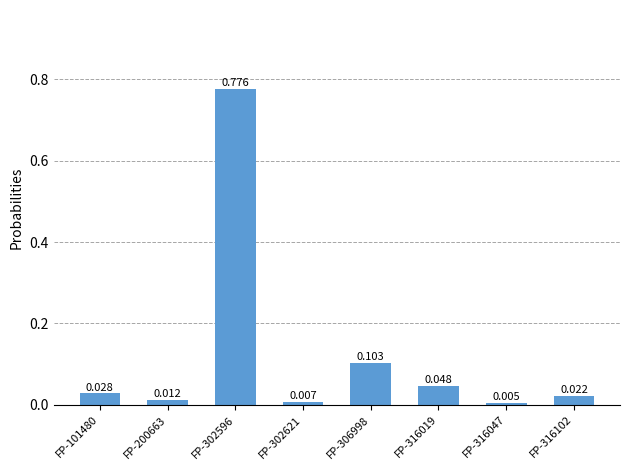

True or false: the data shows 0.0 at FP-316047.

True